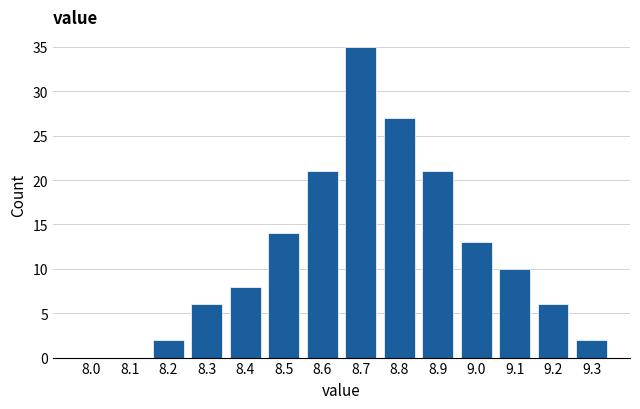

Reading left to right, extract all data points from this chart.

8.0=0	8.1=0	8.2=2	8.3=6	8.4=8	8.5=14	8.6=21	8.7=35	8.8=27	8.9=21	9.0=13	9.1=10	9.2=6	9.3=2